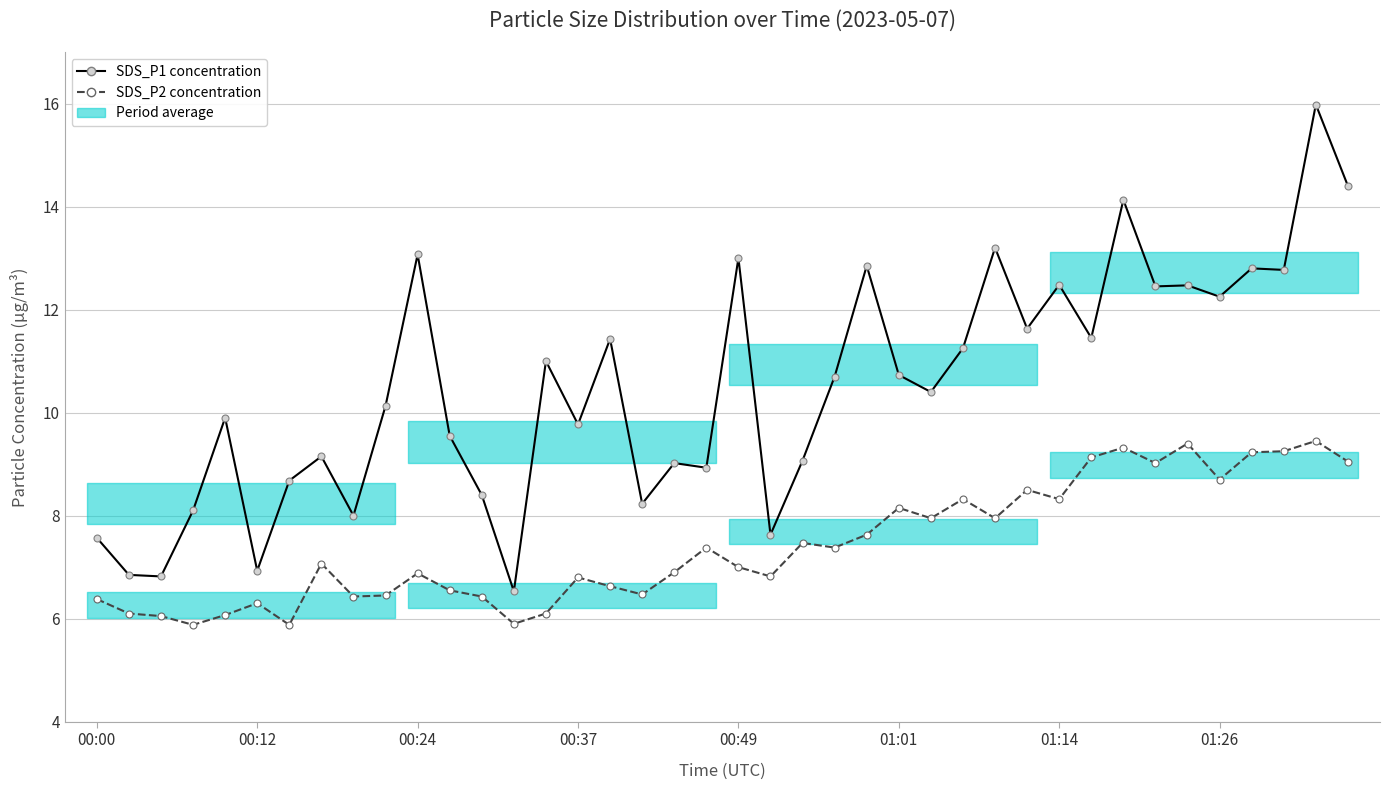

True or false: SDS_P1 concentration and SDS_P2 concentration cross at least once.

False